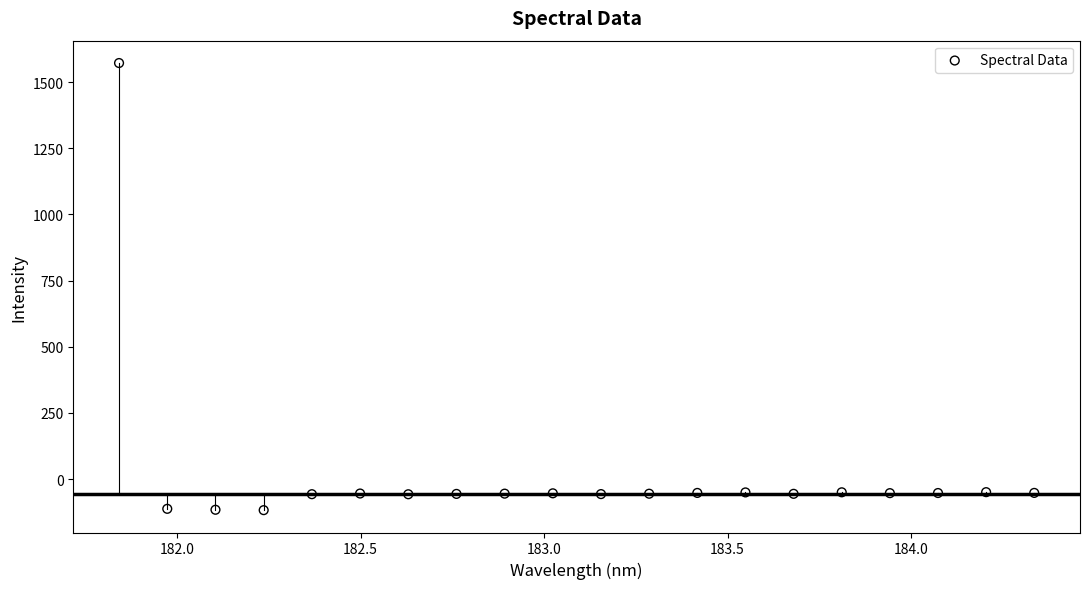

What is the range of X values (max minus min)?

2.5